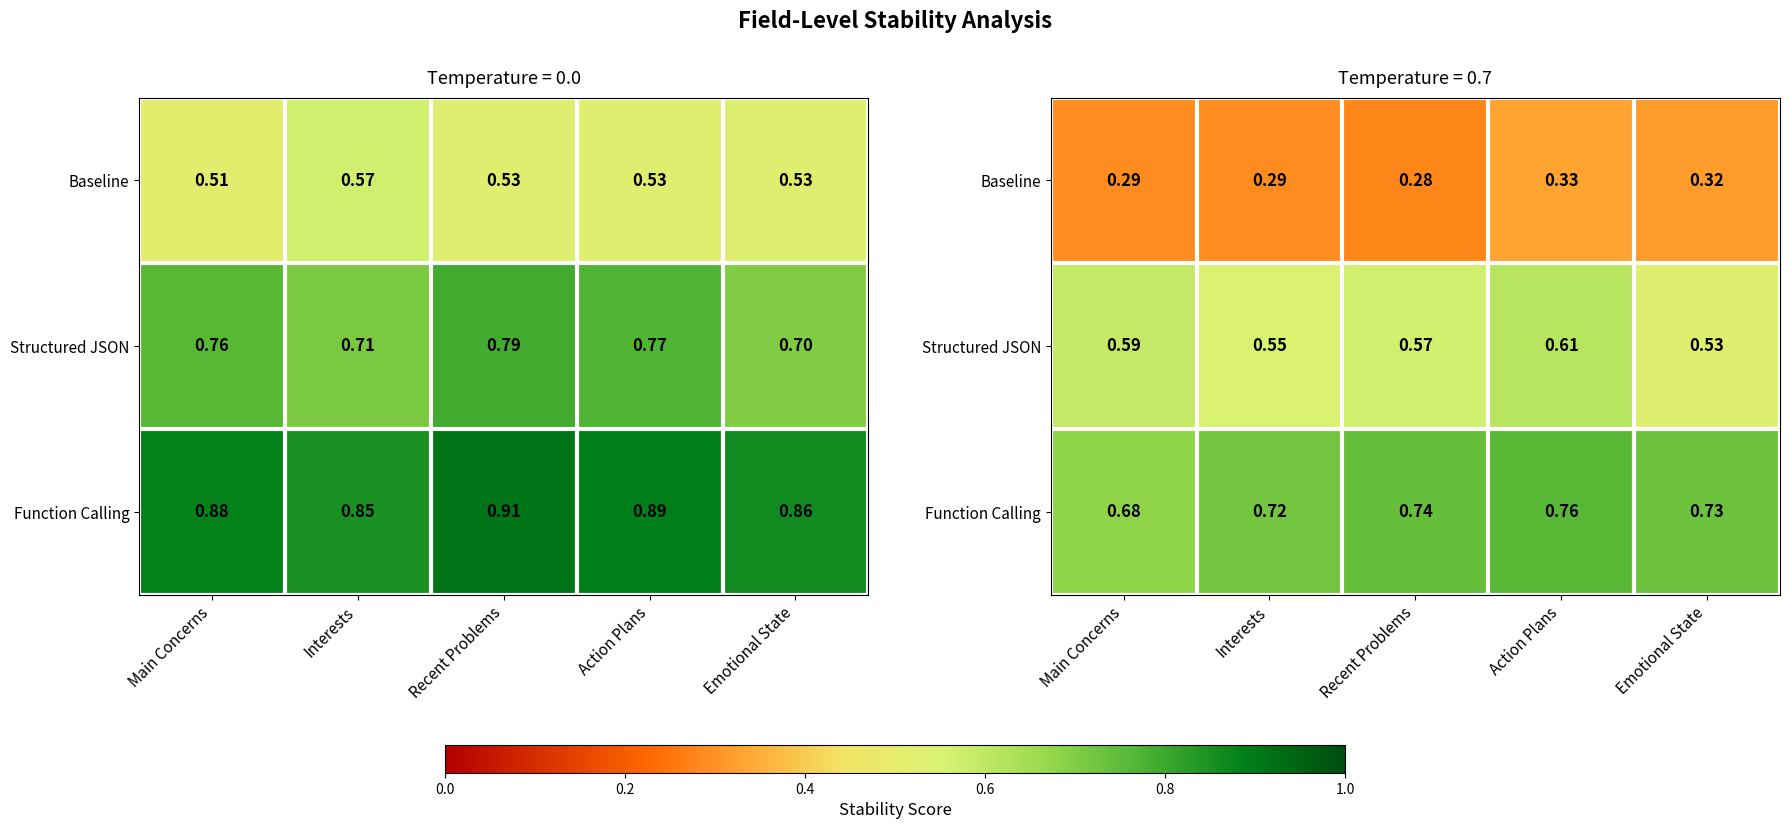

List the labels in order of Function Calling value, largest first.

Action Plans, Recent Problems, Emotional State, Interests, Main Concerns